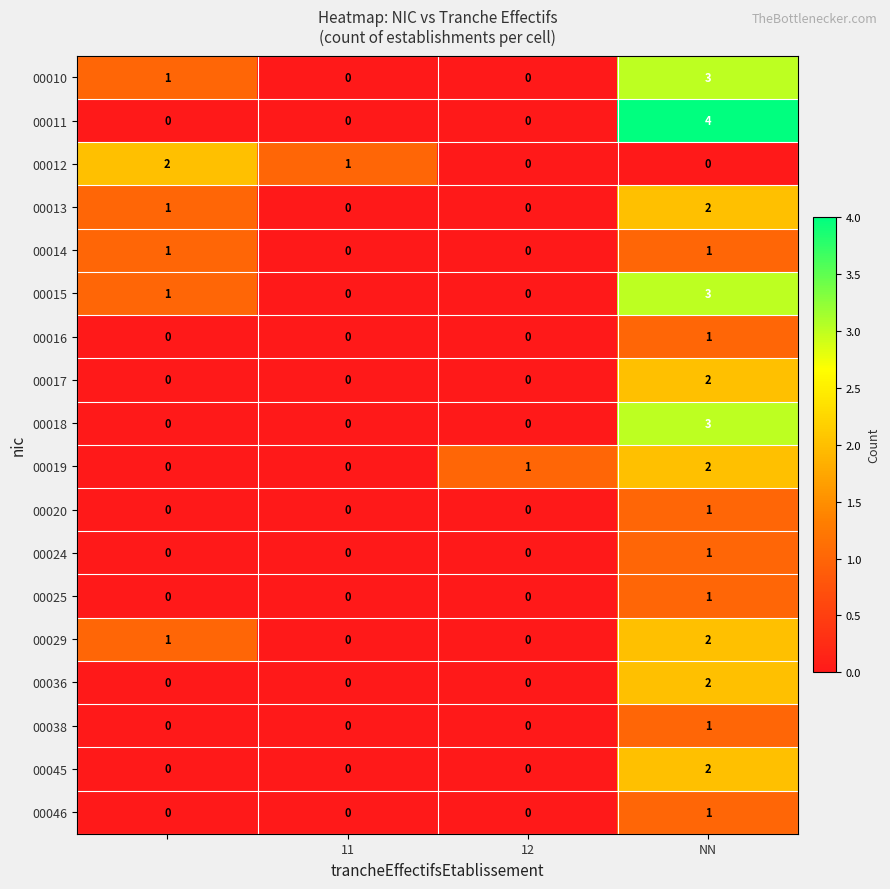

What is the sum of all 00019 values?

3